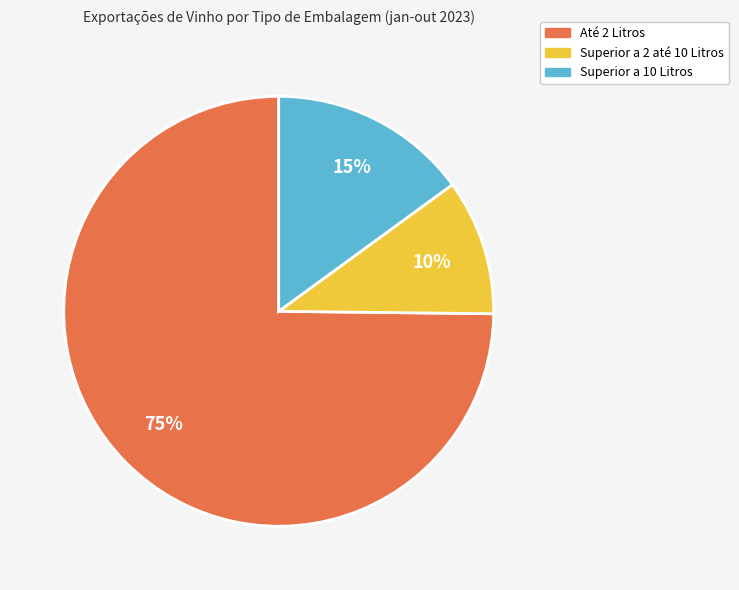

Which slice is the smallest?

Superior a 2 até 10 Litros